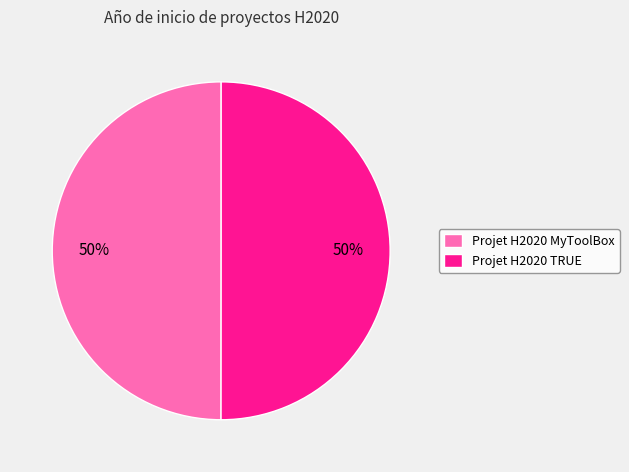

What percentage is the Projet H2020 TRUE slice, to the nearest percent?

50%